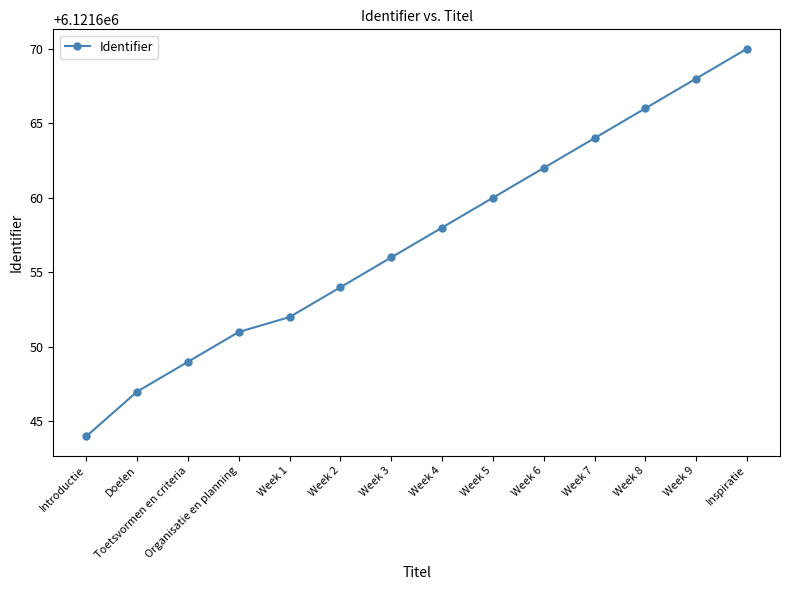

Reading left to right, extract all data points from this chart.

6121644	6121647	6121649	6121651	6121652	6121654	6121656	6121658	6121660	6121662	6121664	6121666	6121668	6121670